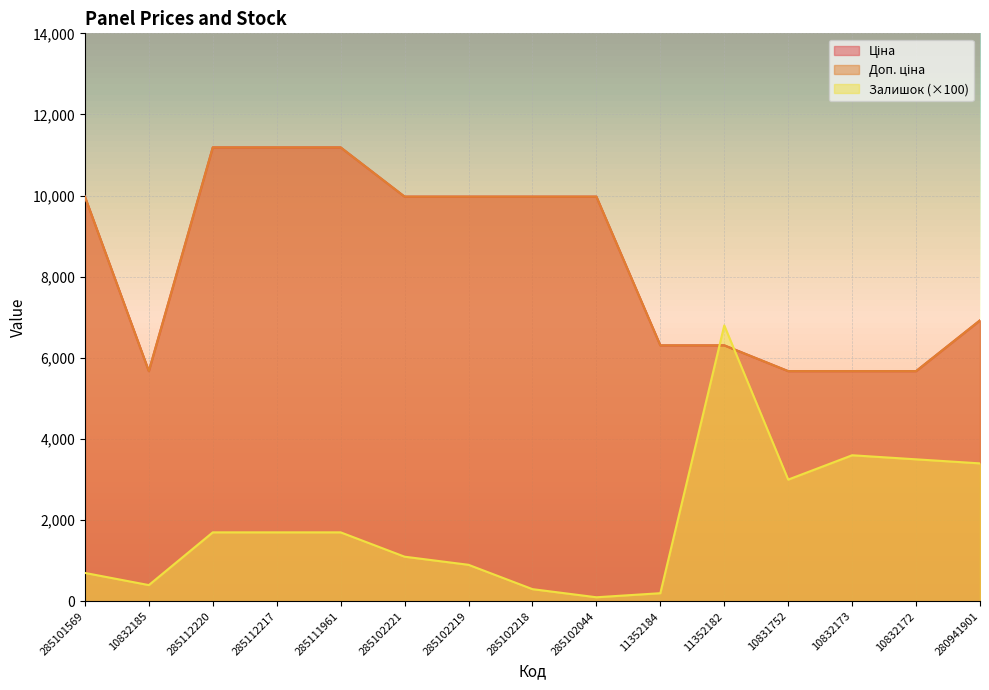

Which category has the highest value in the Доп. ціна series?

285112220